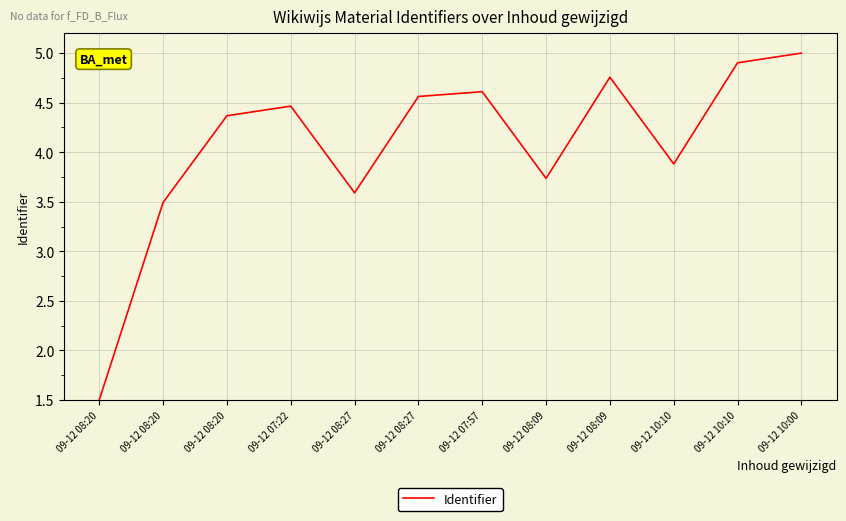

What is the difference between the values at 09-12 08:20 and 09-12 08:20?

2.0